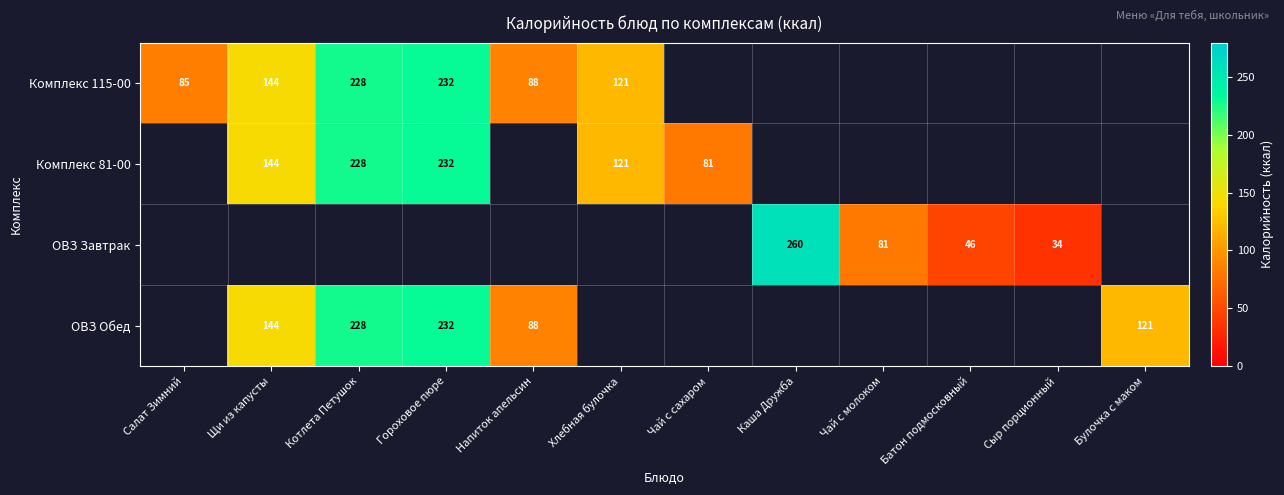

Is it true that ОВЗ Обед equals 88 at Напиток апельсин?

True